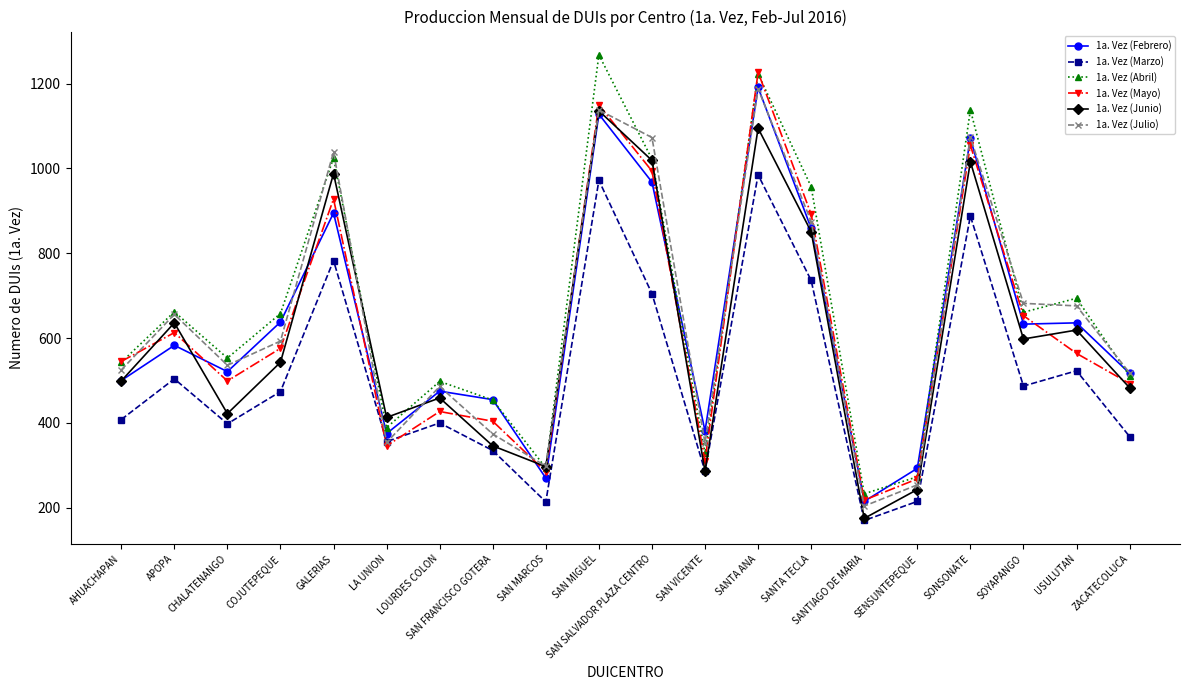

True or false: 1a. Vez (Junio) has more than 0 points higher than both neighbors.

True